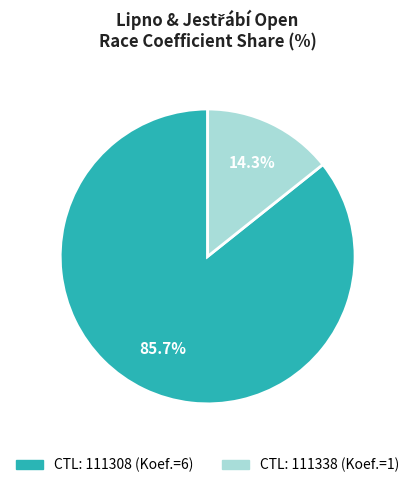

Count the number of slices in the pie.

2